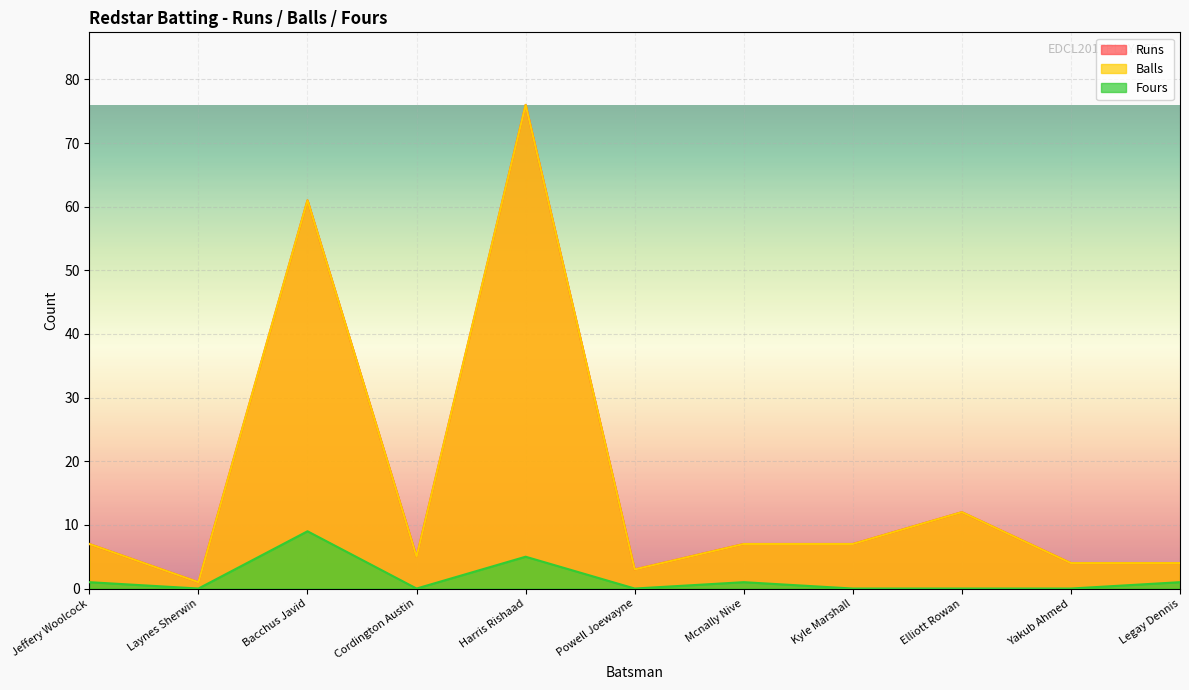

True or false: Runs has more than 2 interior local peaks.

True